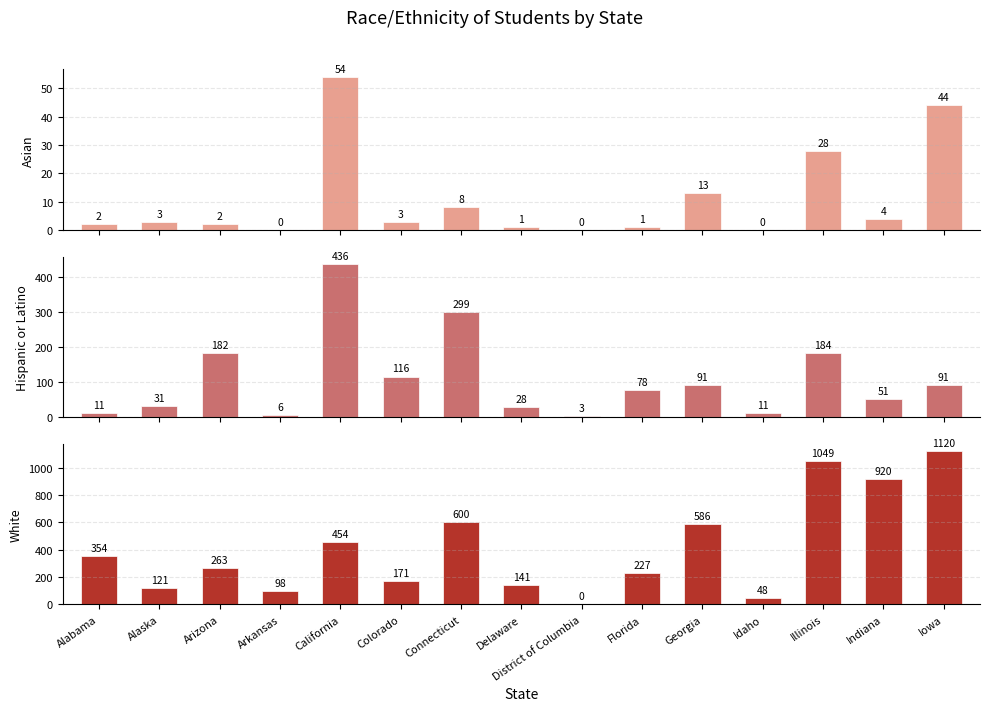

At how many categories does at least one series exceed 1058?

1